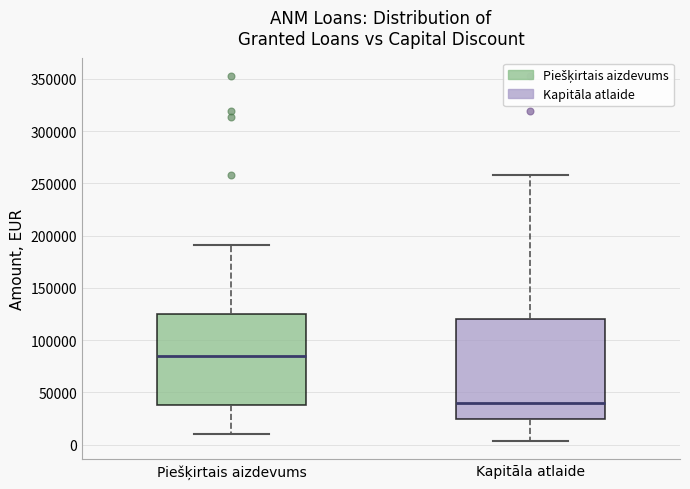

Which box's median line is the highest?

Piešķirtais aizdevums